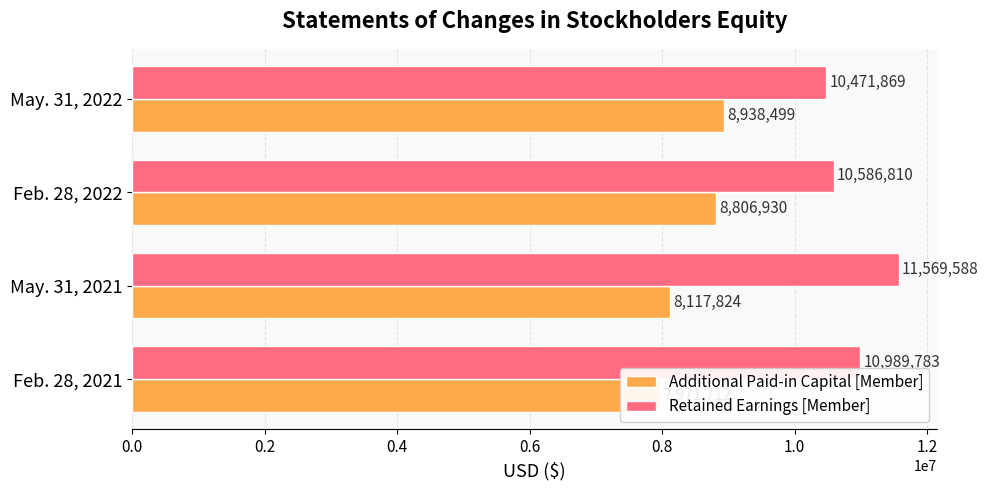

List the series in order of their peak value, highest first.

Retained Earnings [Member], Additional Paid-in Capital [Member]